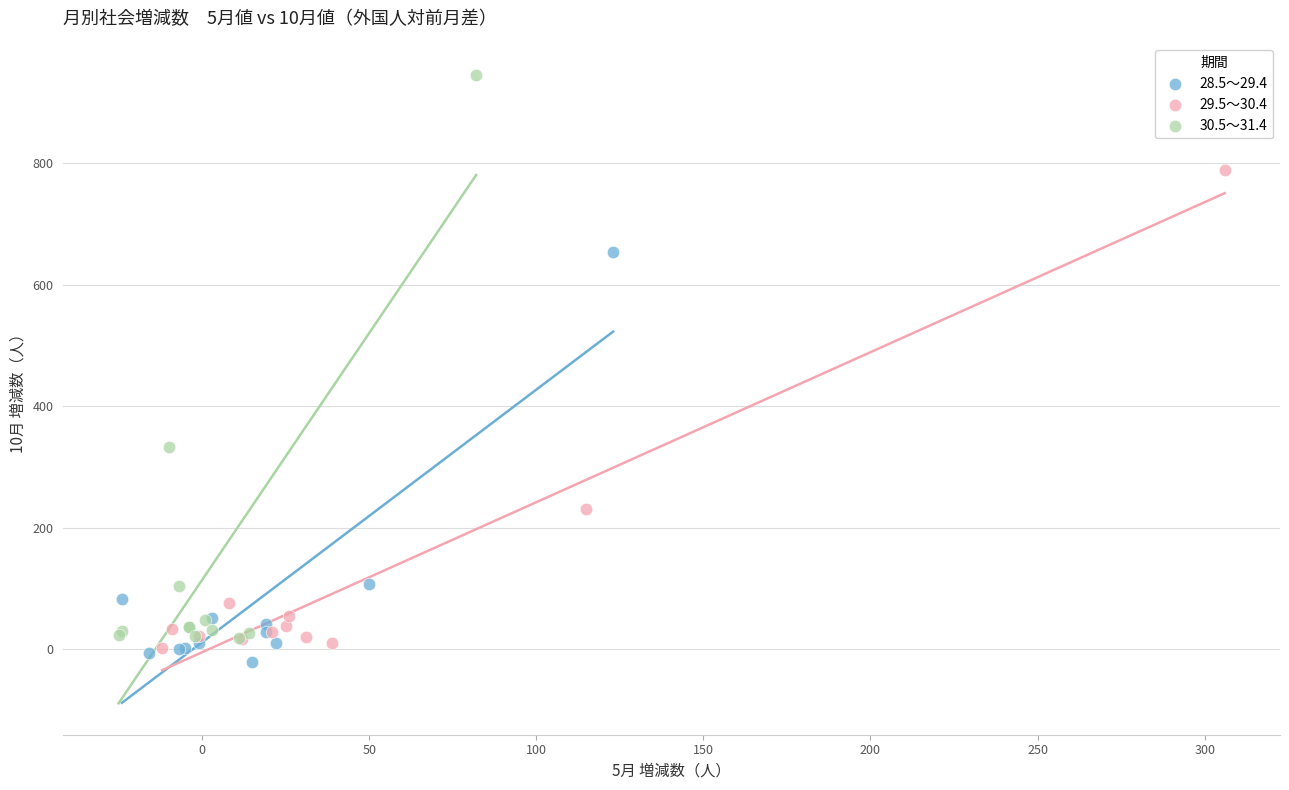

Which series contains the highest Y value?

30.5～31.4